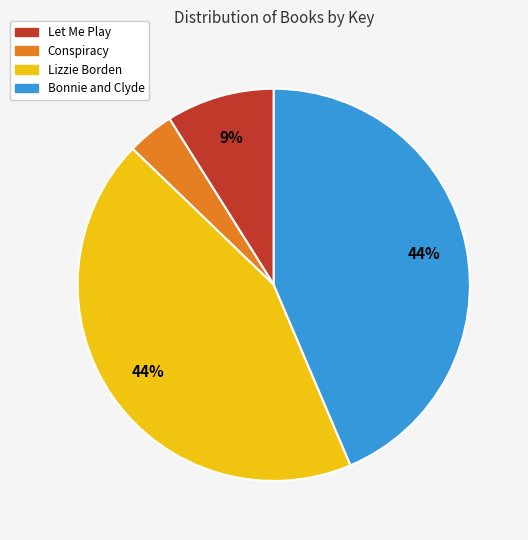

To the nearest percent, what is the average slice percentage?

25%